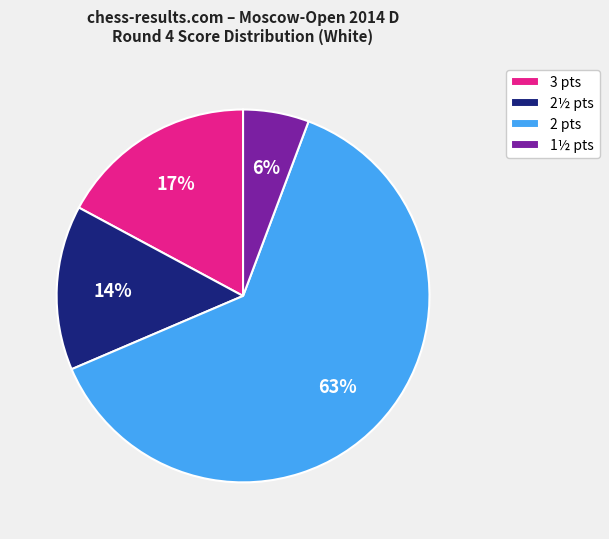

Is there a majority slice in this chart?

Yes